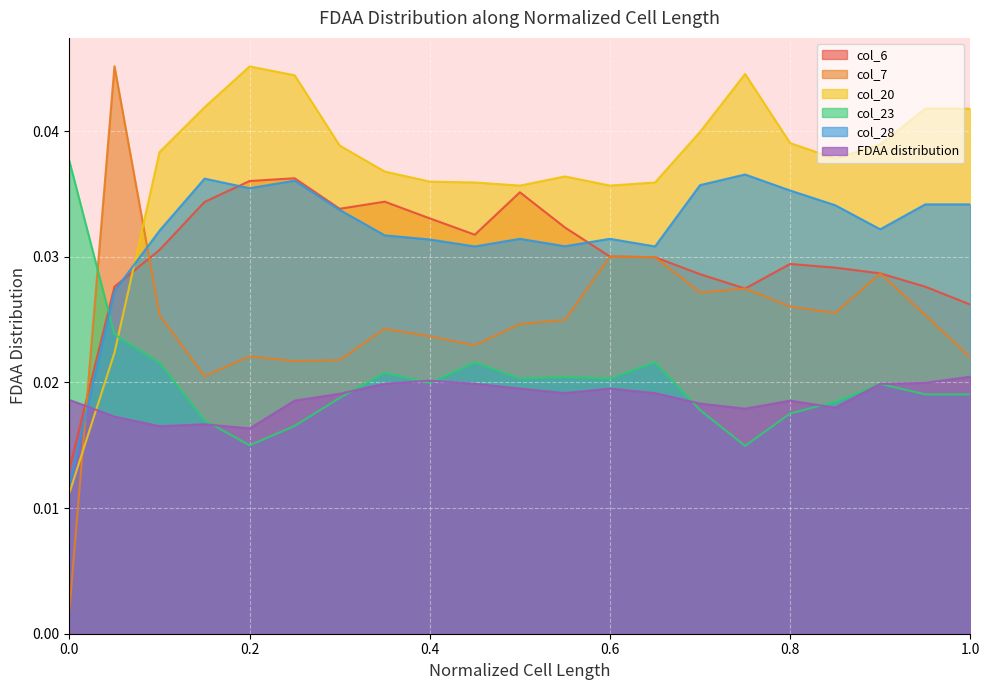

What is the label of the 9th point from the right?

0.6